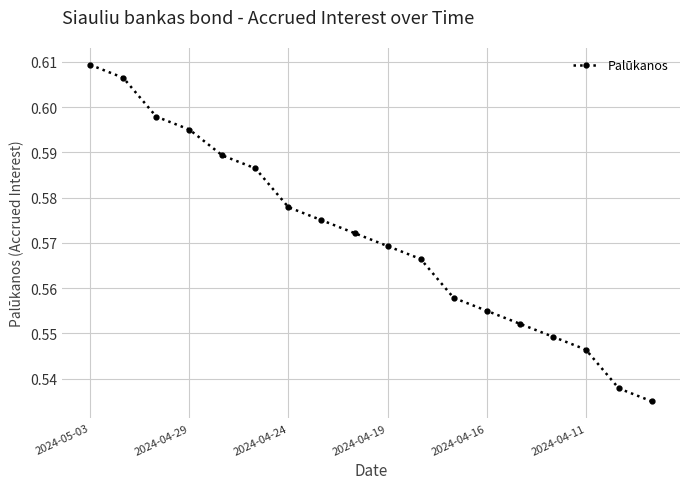

What is the sum of all values?

10.3